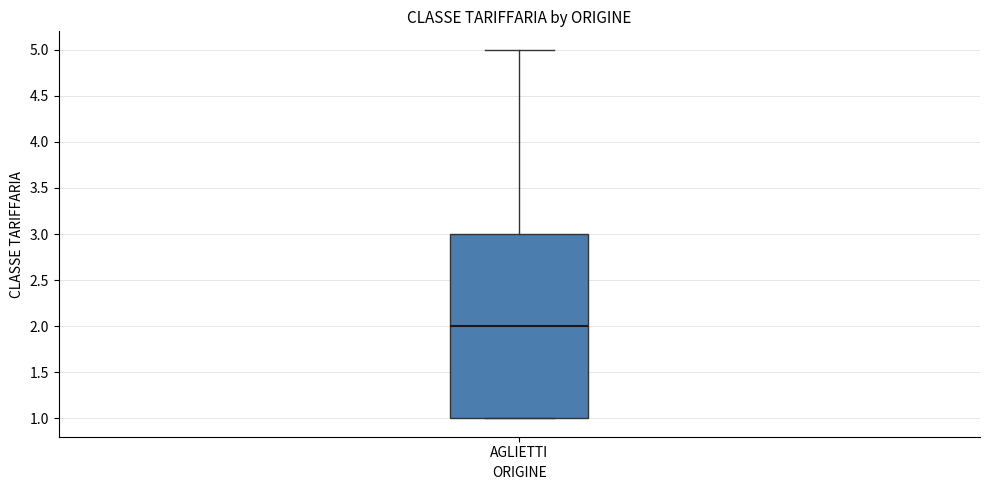

Read this box plot against the y-axis: the position of the median line, the range covered by the box, and the ends of both whiskers. The values are not printed on the chart, so give them approximately, as read against the axis.

median 2, box 1 to 3, whiskers 1 to 5